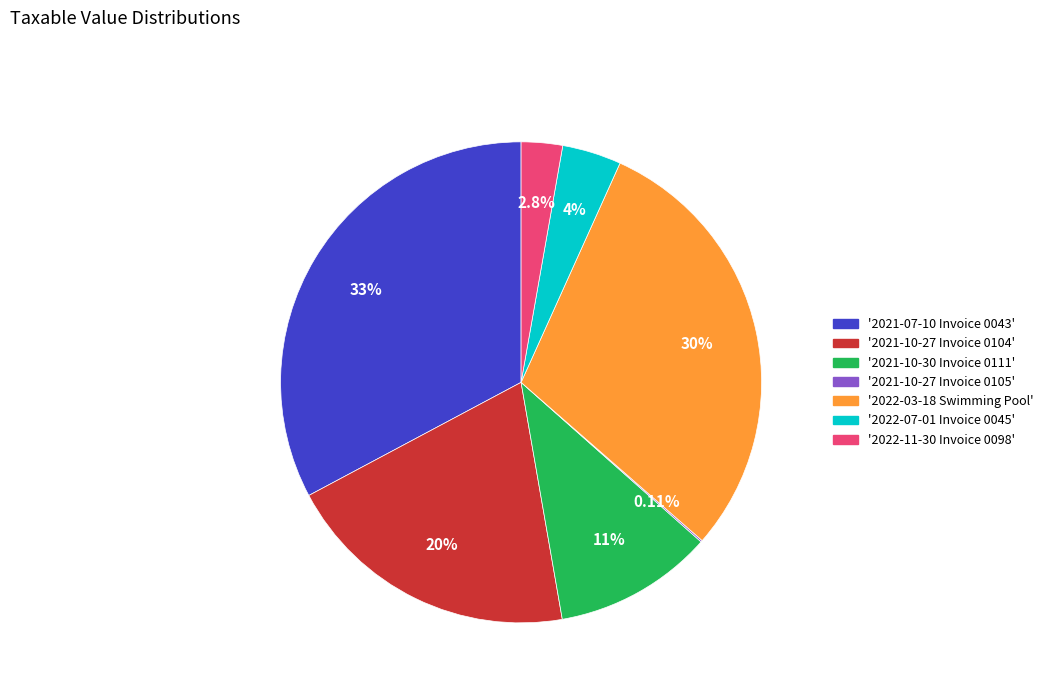

Is the sum of '2022-03-18 Swimming Pool' and '2022-07-01 Invoice 0045' greater than half?

No